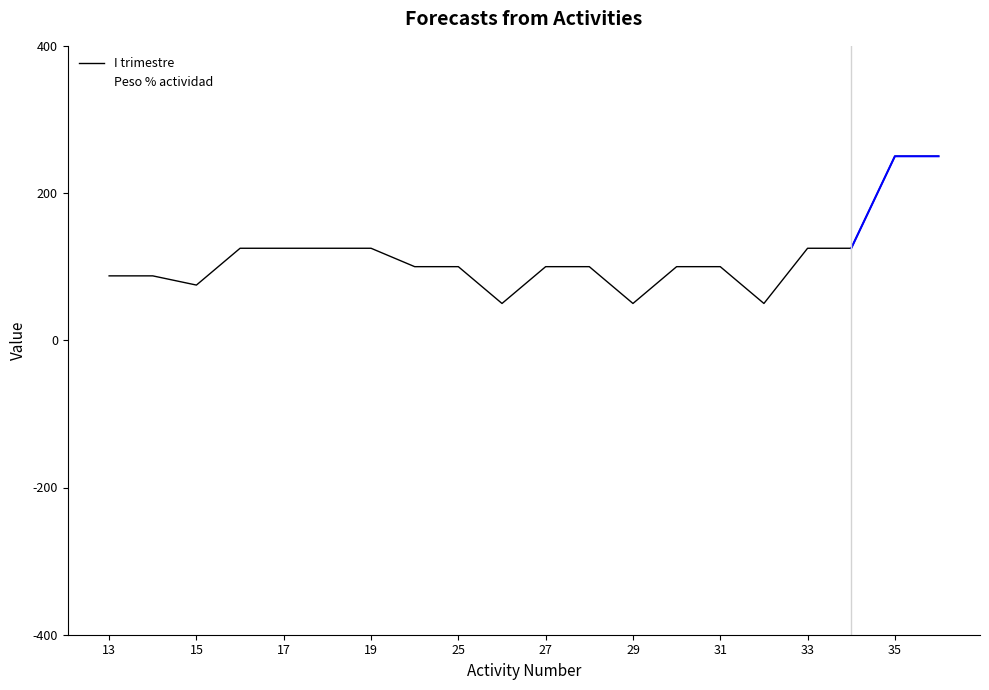

What is the highest value of the I trimestre series?

0.2